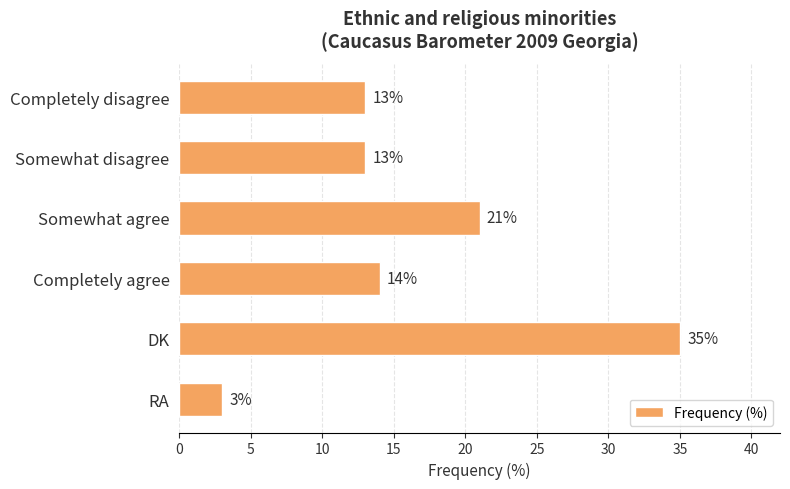

Which label corresponds to the smallest value in the chart?

RA